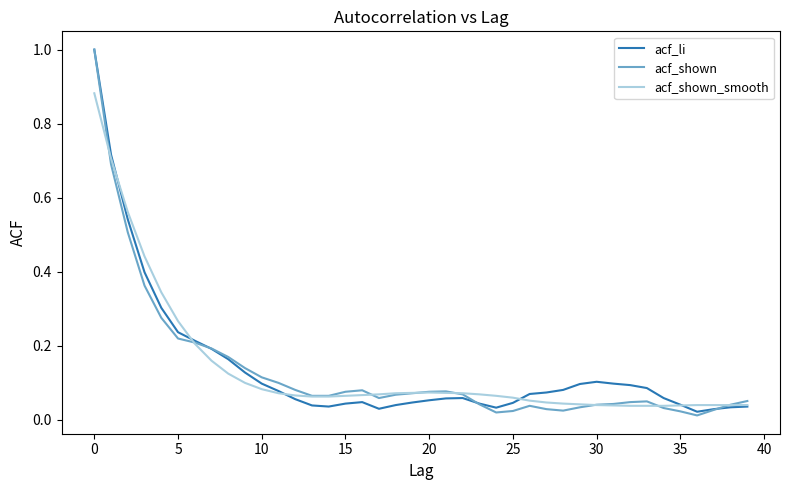

Which series has the largest range (max minus min)?

acf_shown